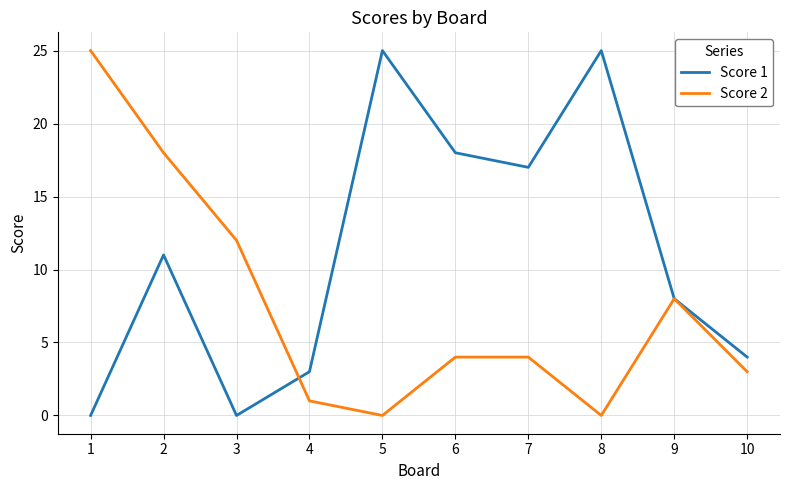

True or false: Score 1 has a value of 25 at 5.

True